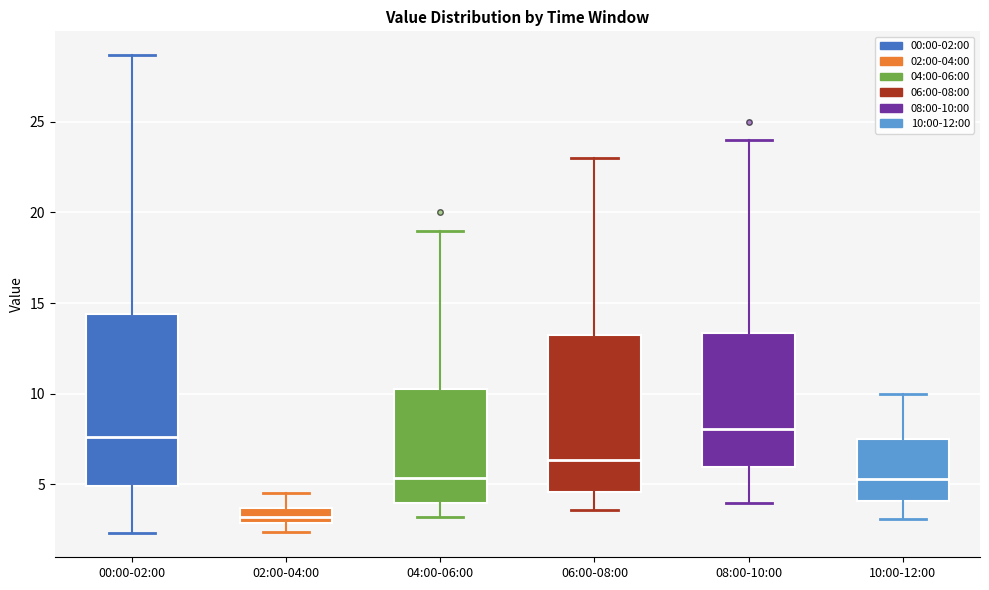

Comparing the boxes themselves (not the whiskers), which one is the tallest?

00:00-02:00